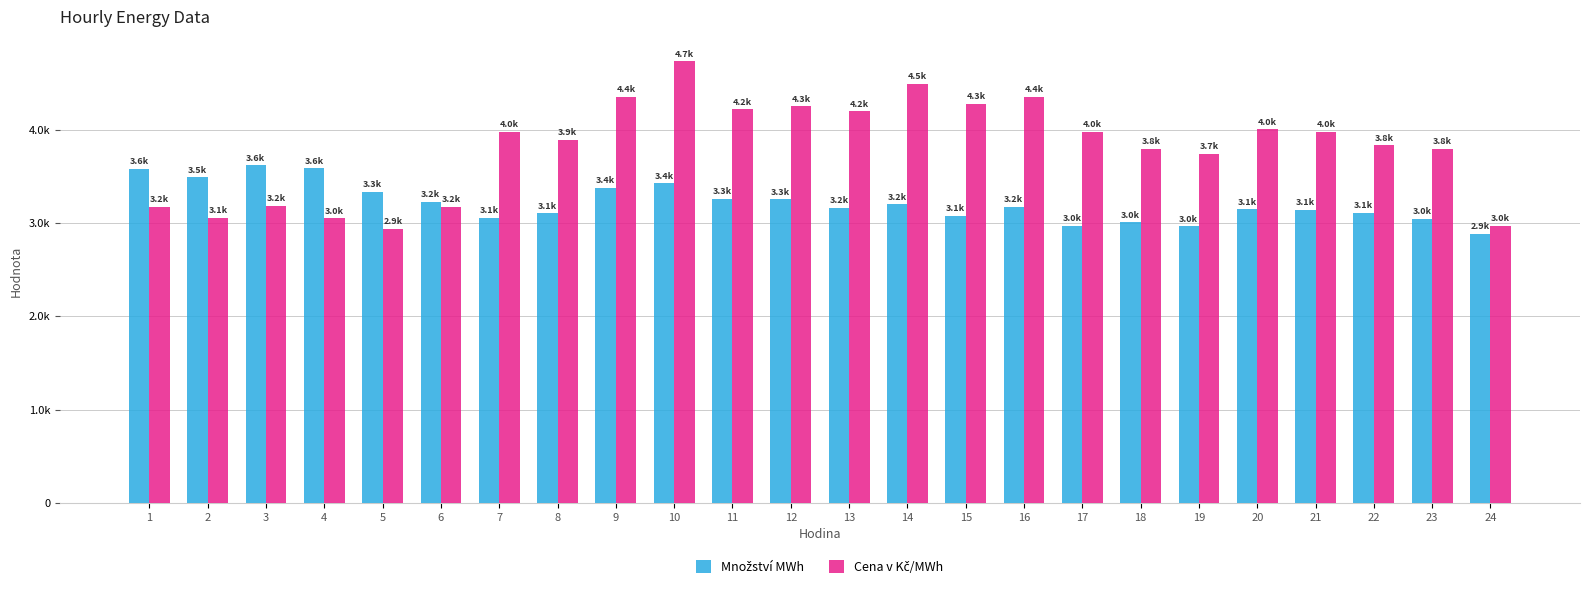

Does the chart contain stacked bars?

No